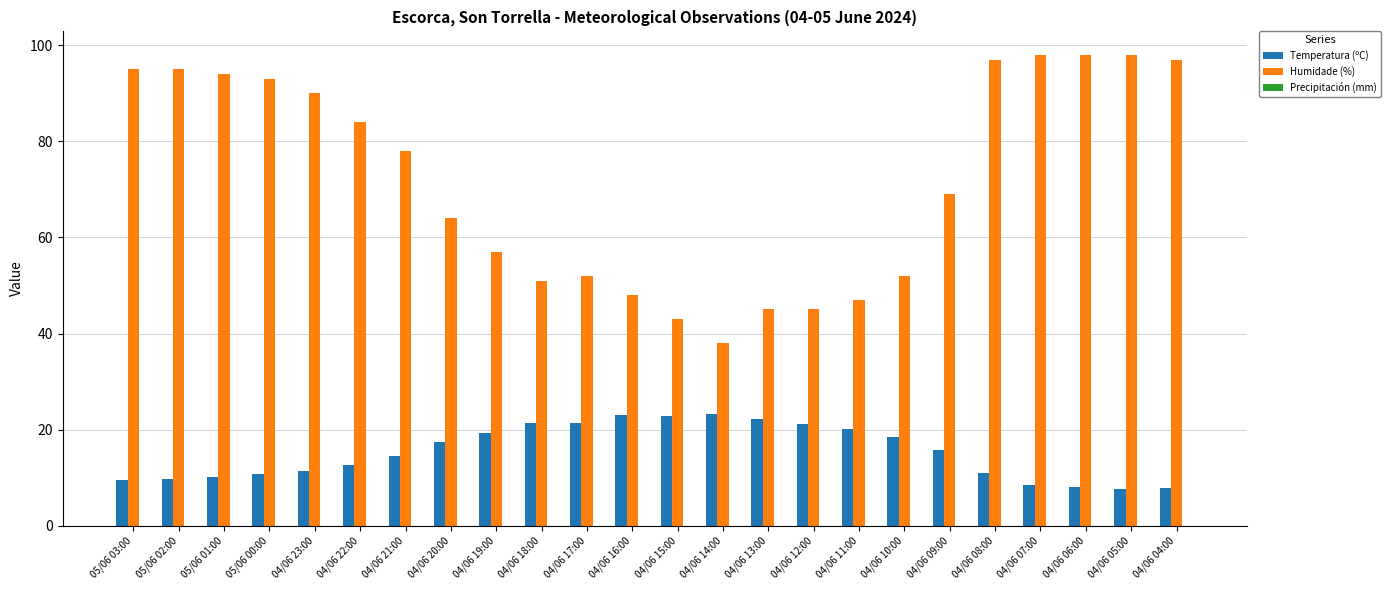

At how many categories does at least one series exceed 40?

23